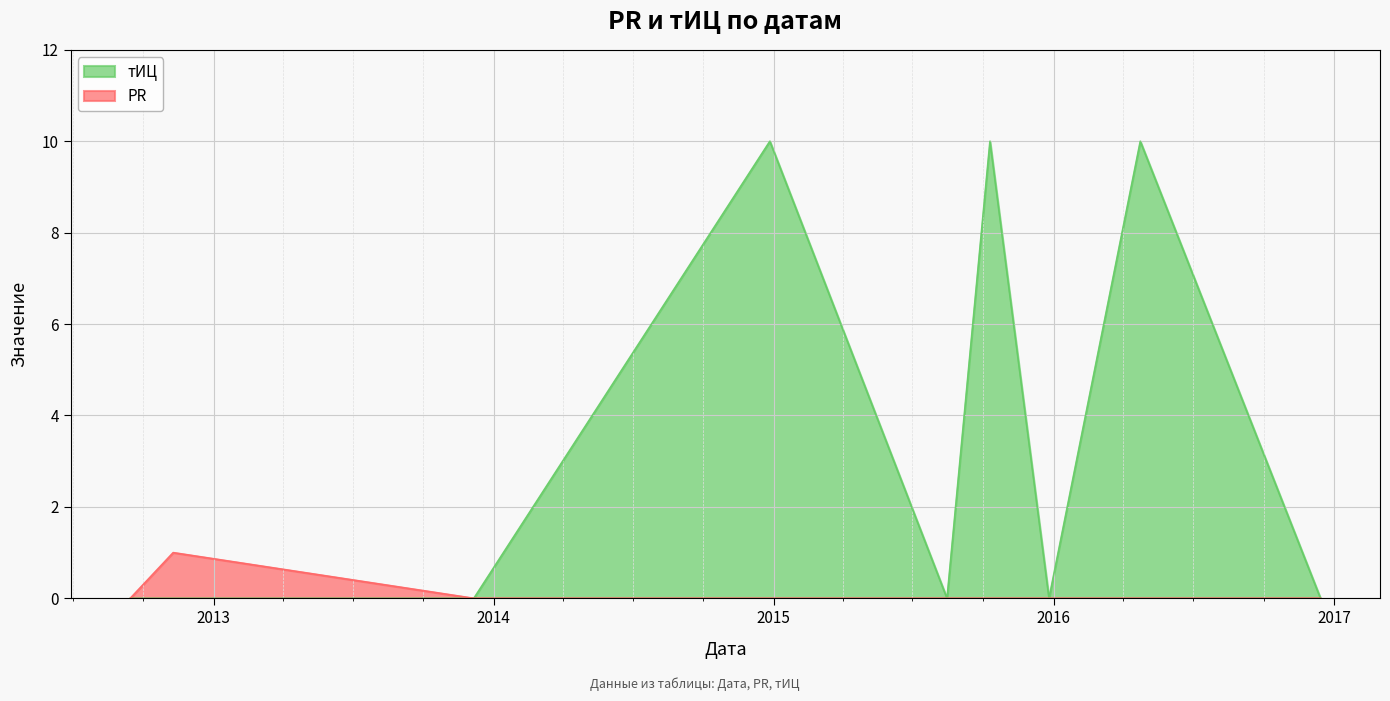

Where is the first local maximum for PR?

2012-11-09